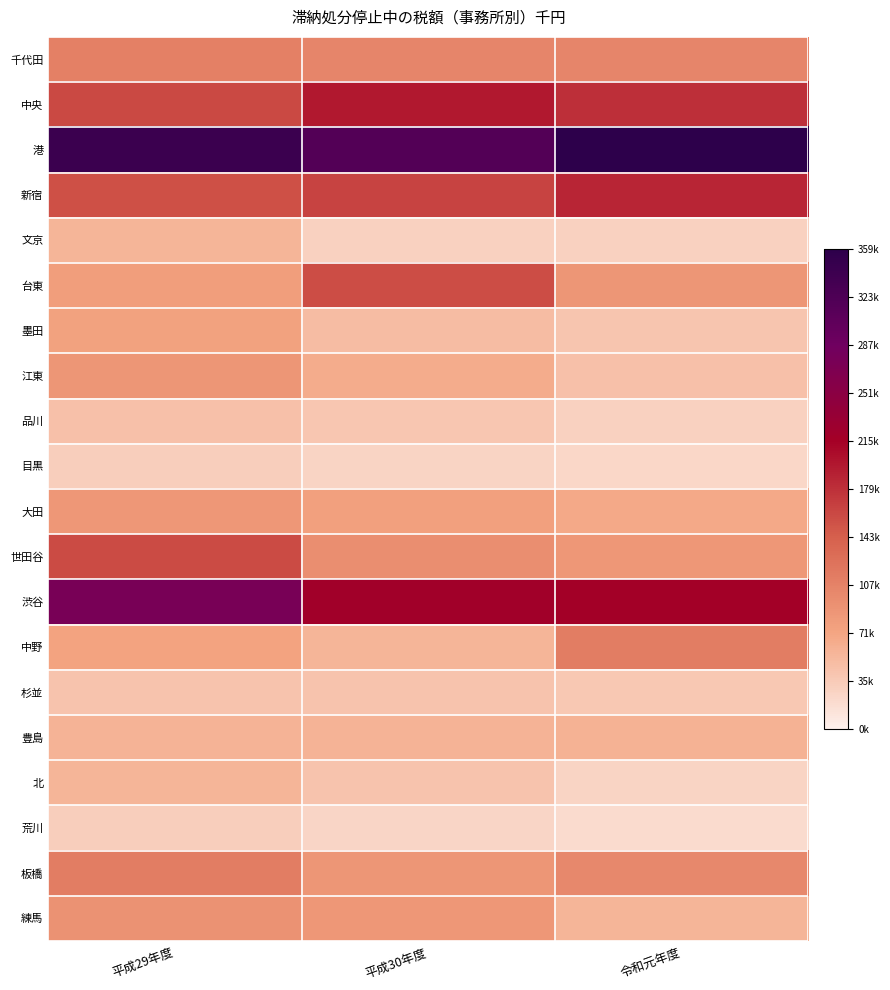

How many data points does each series have?

3